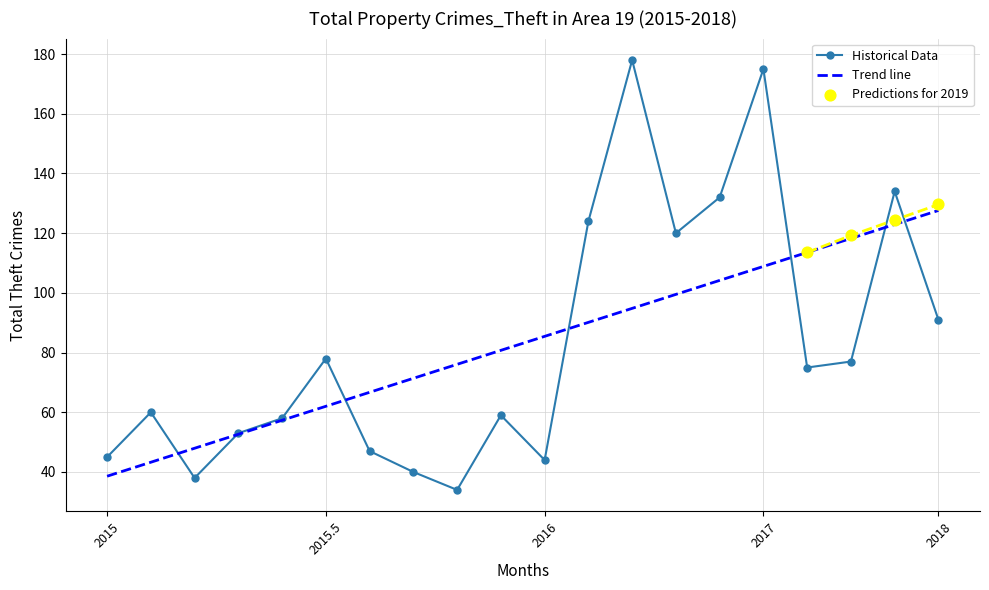

The value of Trend line at 2018 is 127.6. True or false?

True